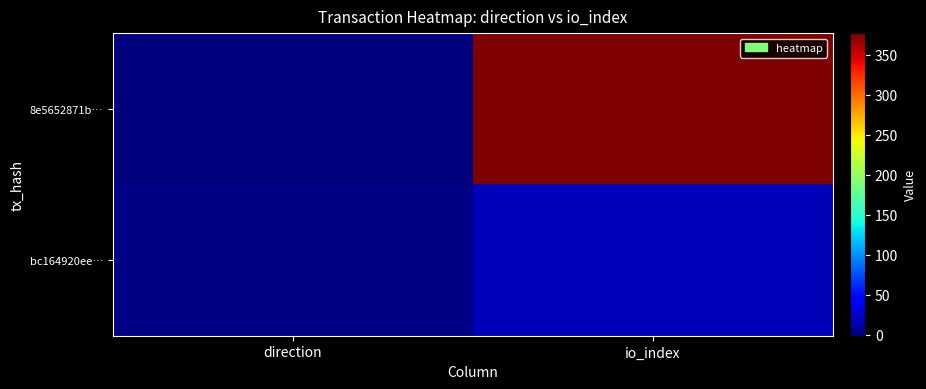

Which series has the largest total across all categories?

8e5652871b…